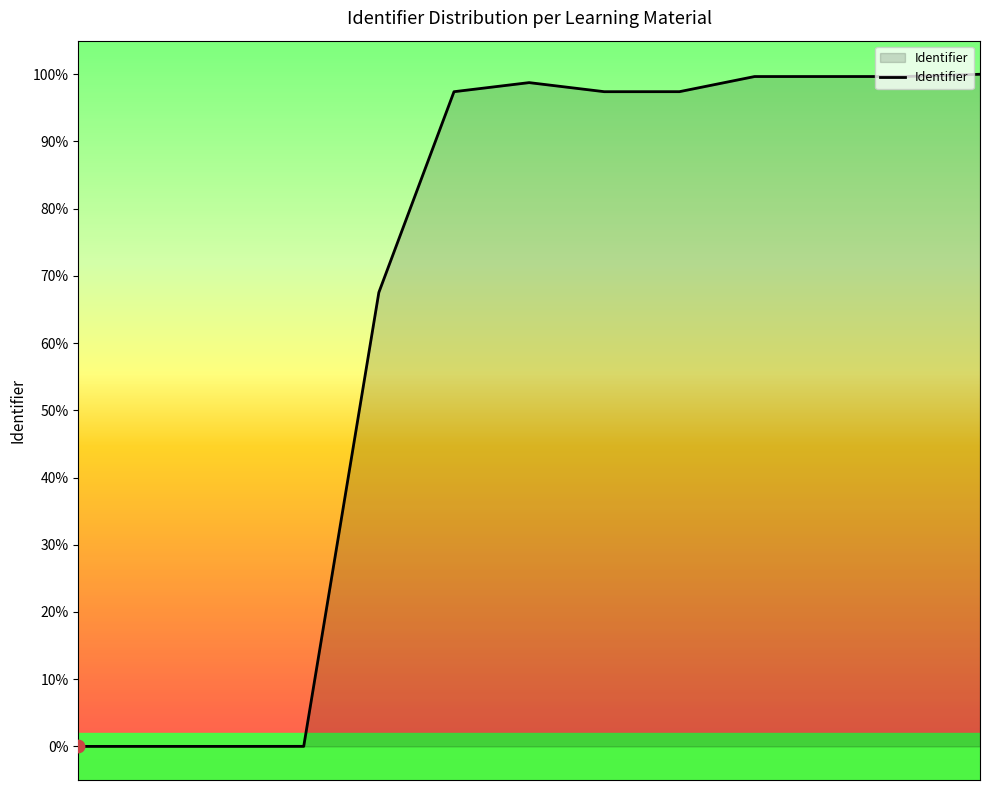

Is this an area chart (filled region under the line)?

Yes